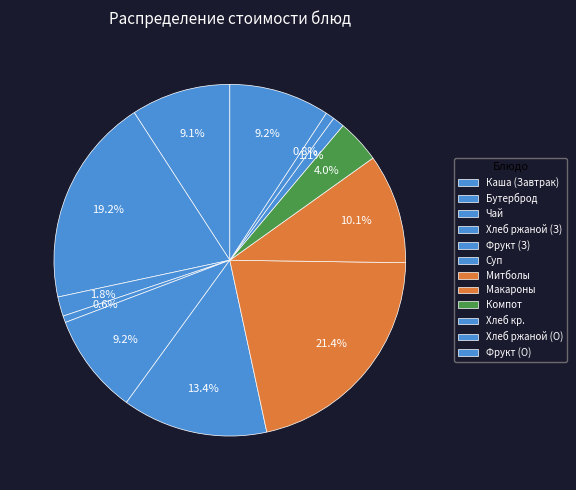

To the nearest percent, what is the difference between the largest and smallest slice percentages?

21%